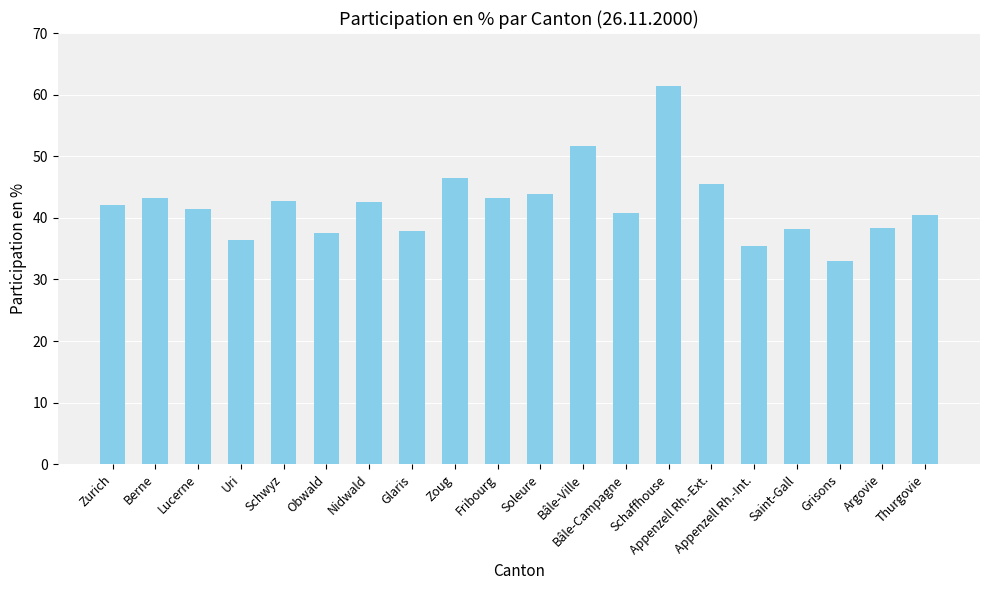

The chart shows a value of 55.0 at Argovie. True or false?

False